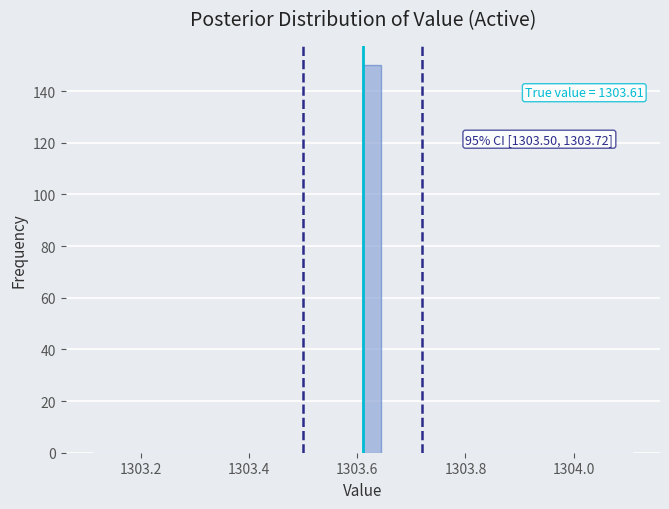

Around what value on the x-axis is the tallest bar? Give the approximate position of its centre, as read against the axis.

1303.62